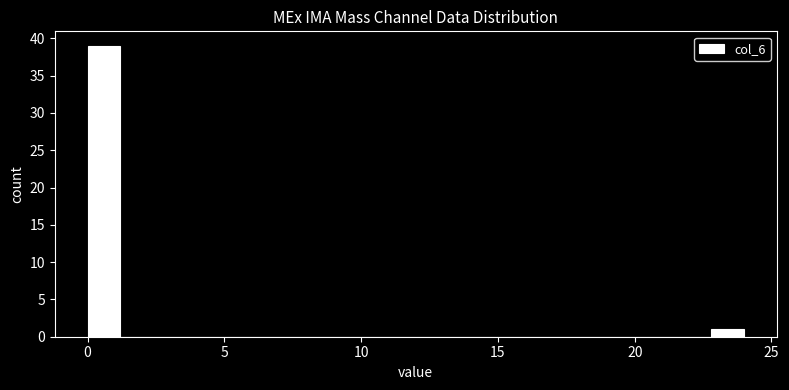

Around what value on the x-axis is the tallest bar? Give the approximate position of its centre, as read against the axis.

0.5